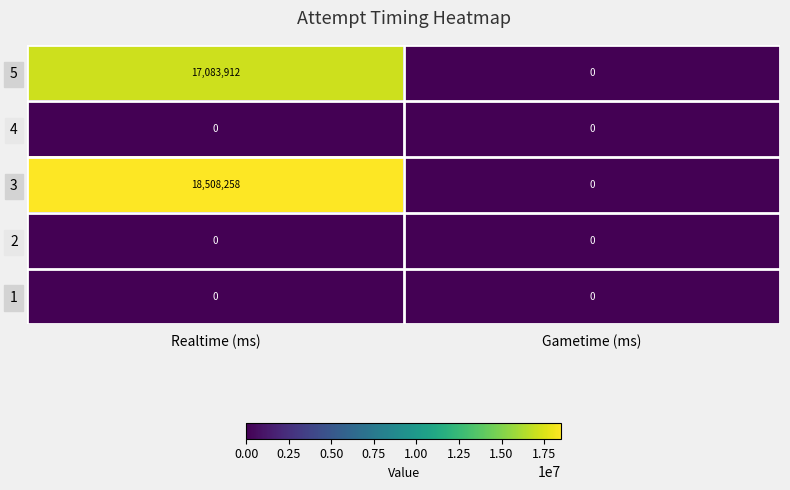

Reading right to left, what are all the values shown in this chart?

5: 0	17083912
4: 0	0
3: 0	18508258
2: 0	0
1: 0	0